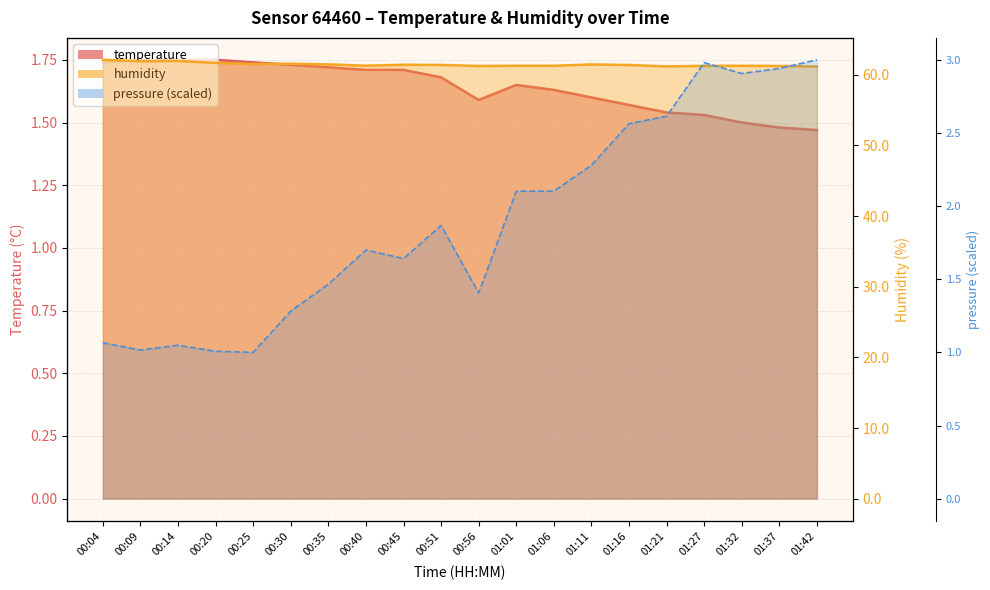

Where is the first local maximum for humidity?

00:14